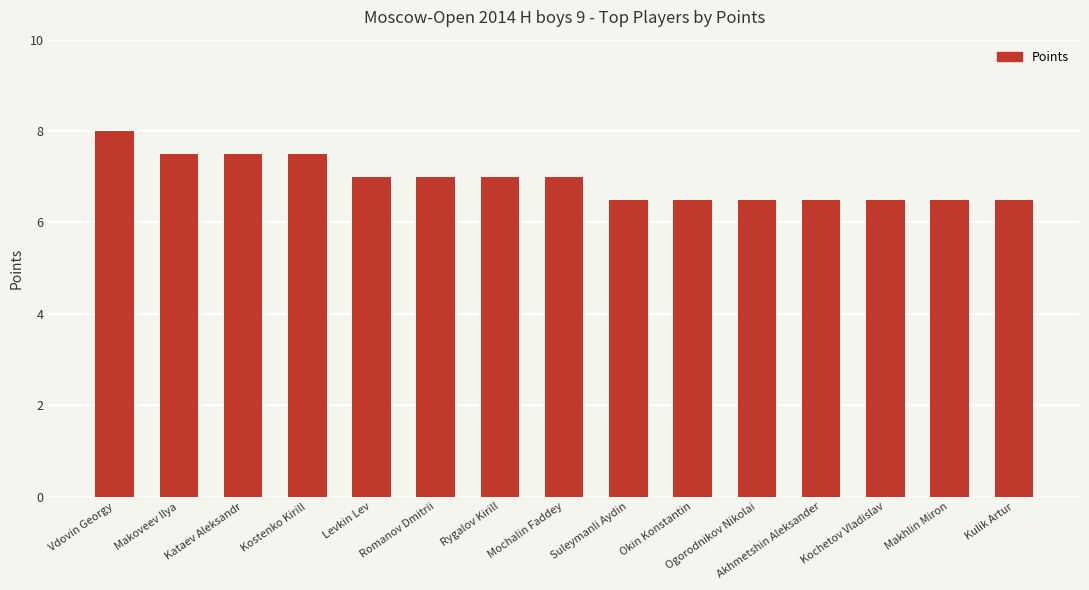

Count the number of data series in this chart.

1